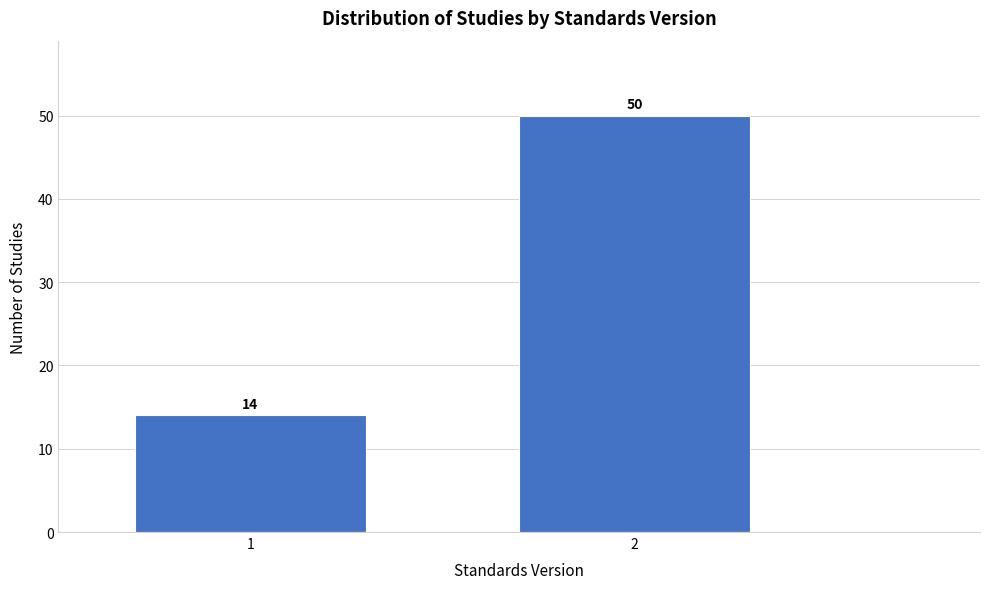

Reading left to right, what are all the values shown in this chart?

1=14	2=50